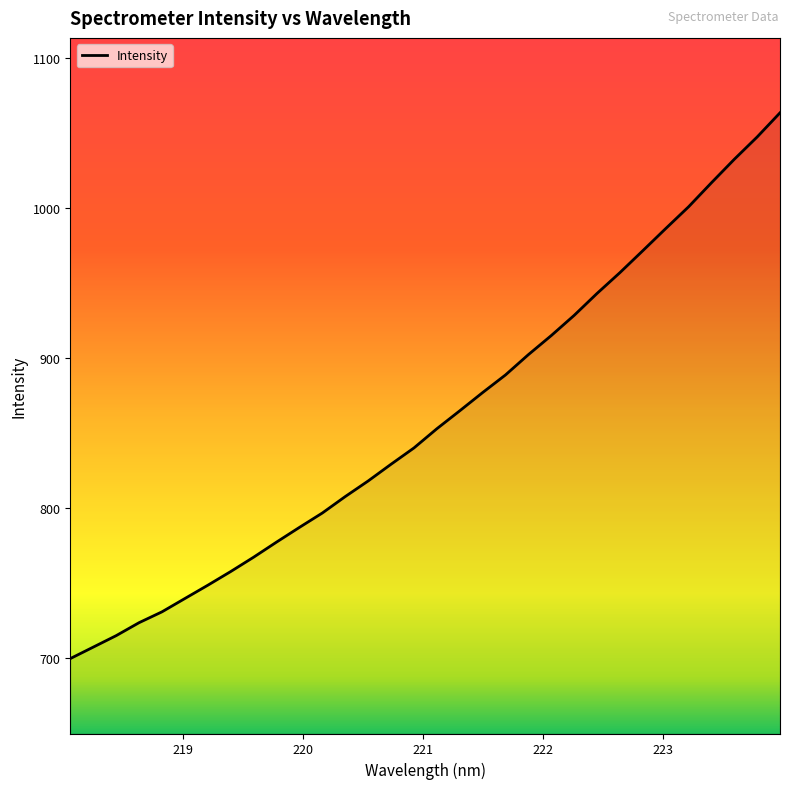

What is the difference between the maximum and minimum values?

364.3